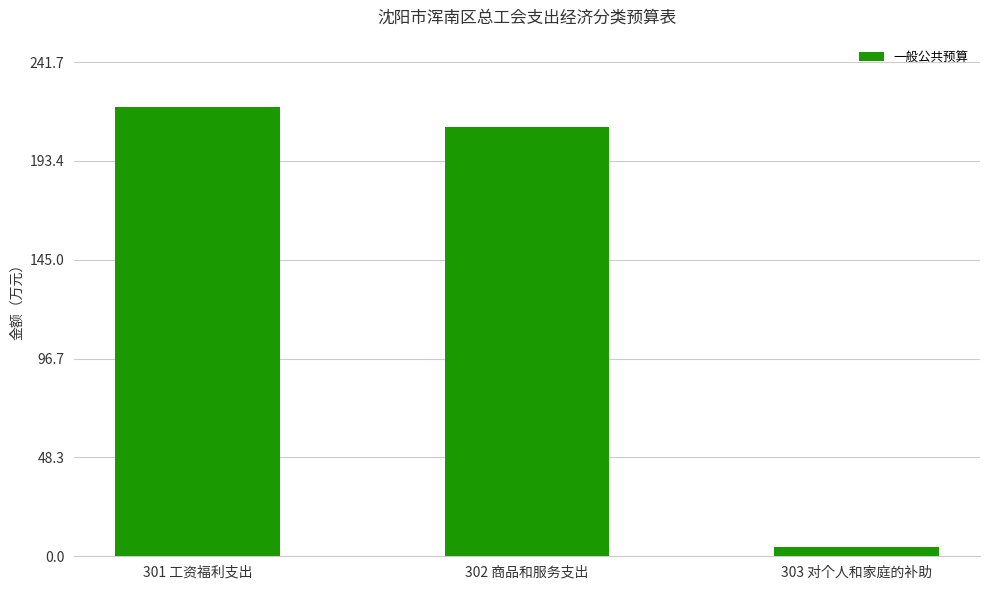

Rank the categories by value from highest to lowest.

301 工资福利支出, 302 商品和服务支出, 303 对个人和家庭的补助